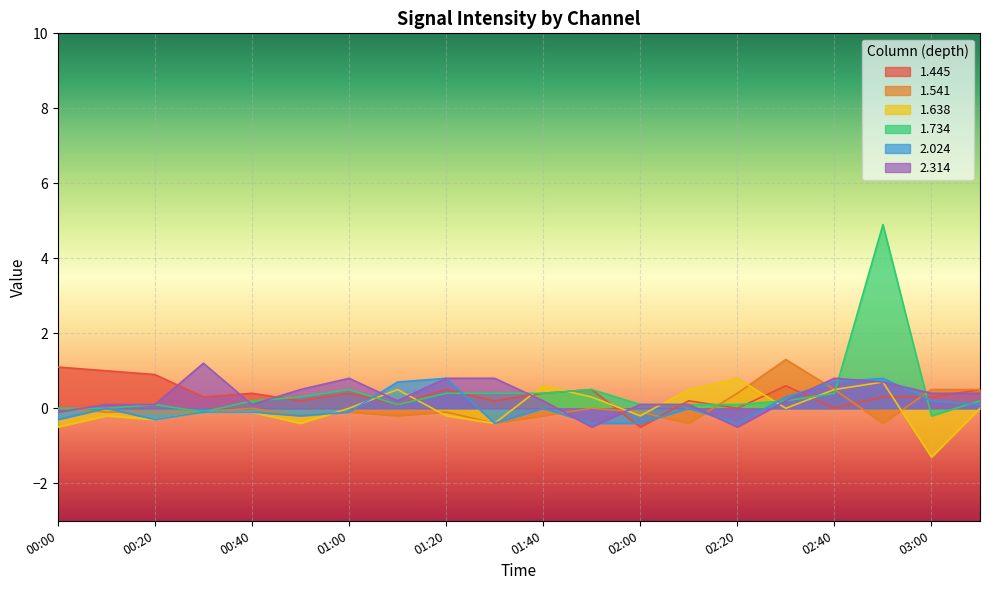

Which category has the highest value in the 1.445 series?

00:00